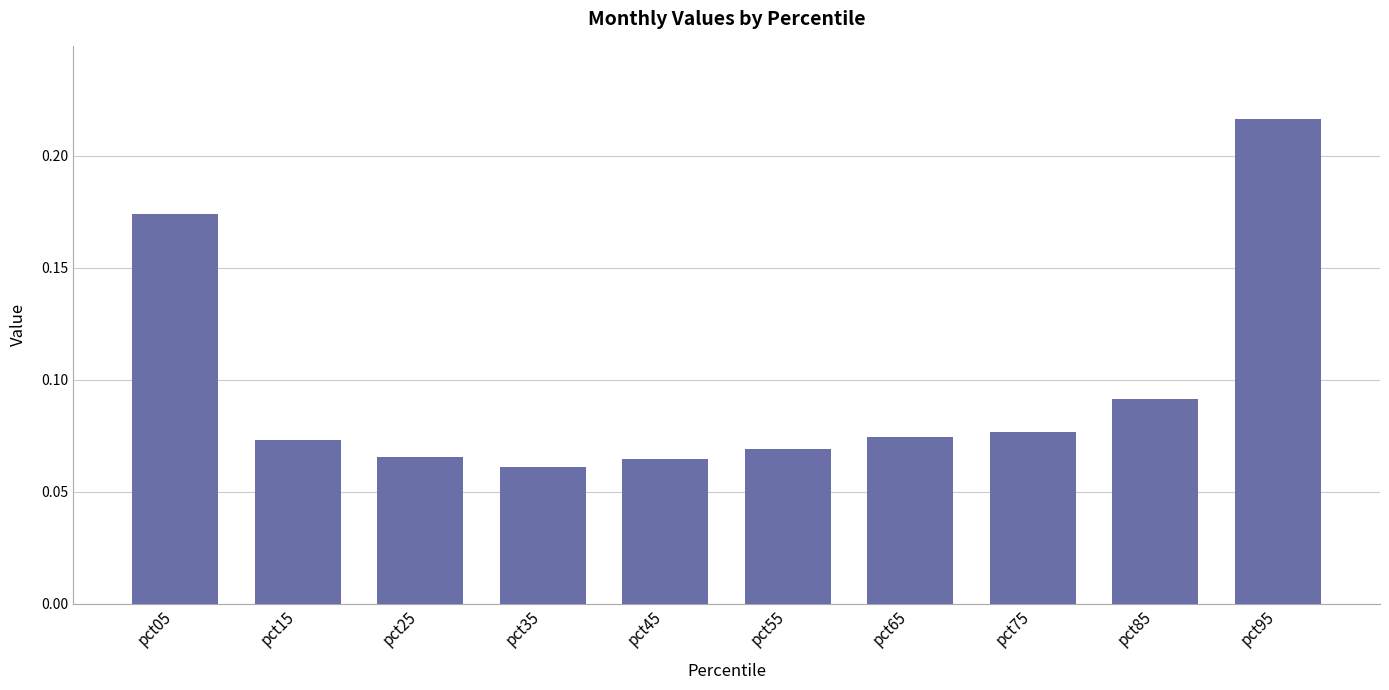

Between pct95 and pct25, which is larger?

pct95